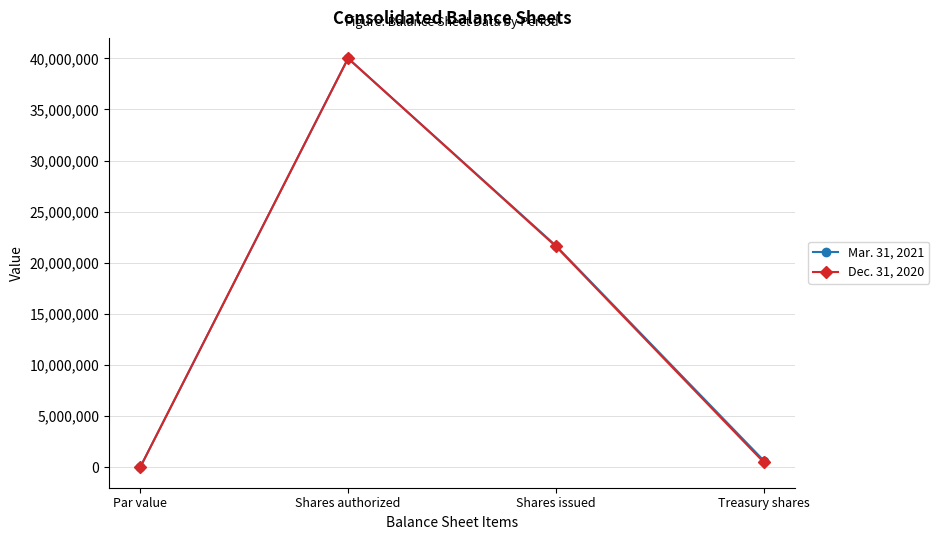

What is the minimum value for Mar. 31, 2021?

1